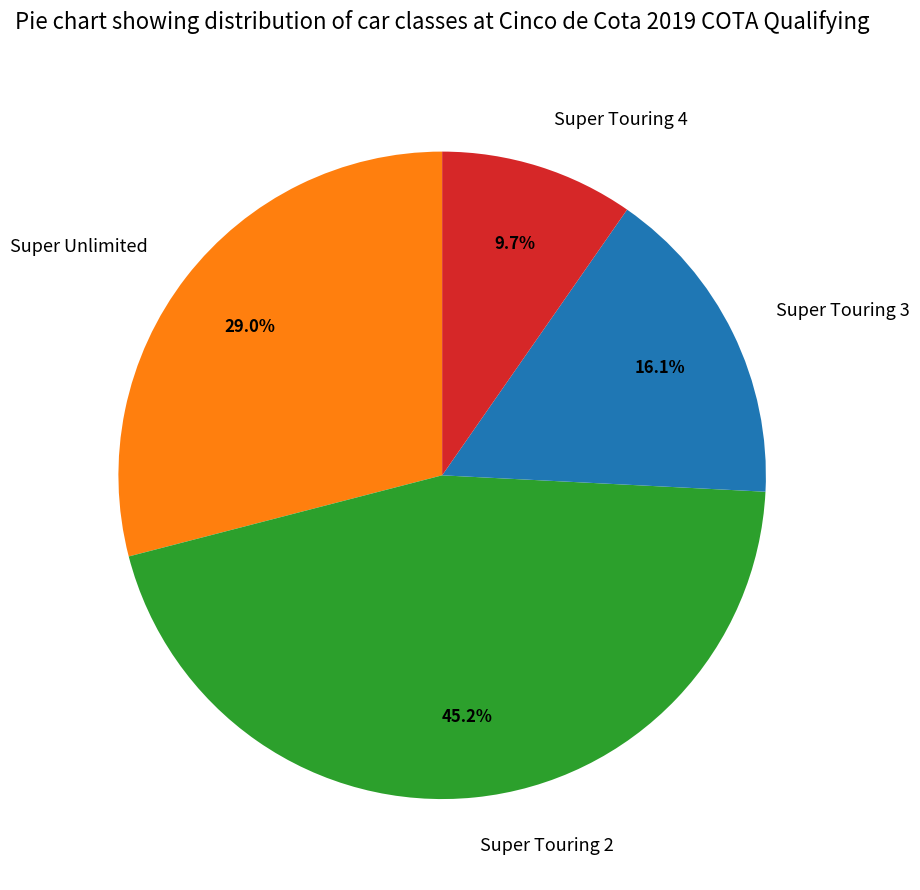

To the nearest percent, what is the combined percentage of Super Touring 2 and Super Unlimited?

74%